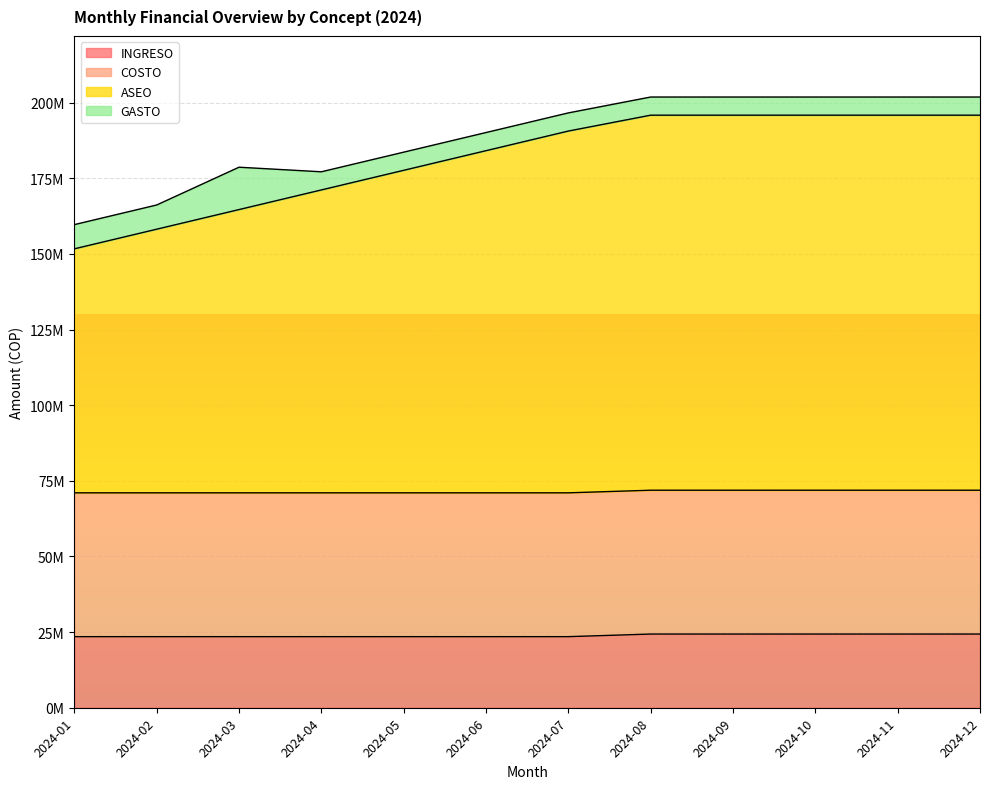

True or false: INGRESO and ASEO cross at least once.

False